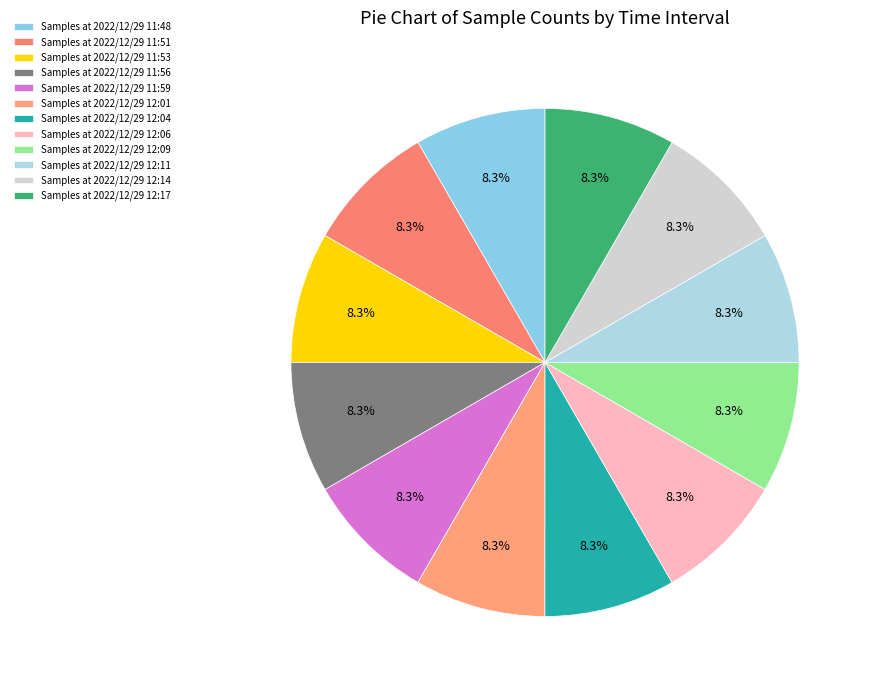

Count the number of slices in the pie.

12